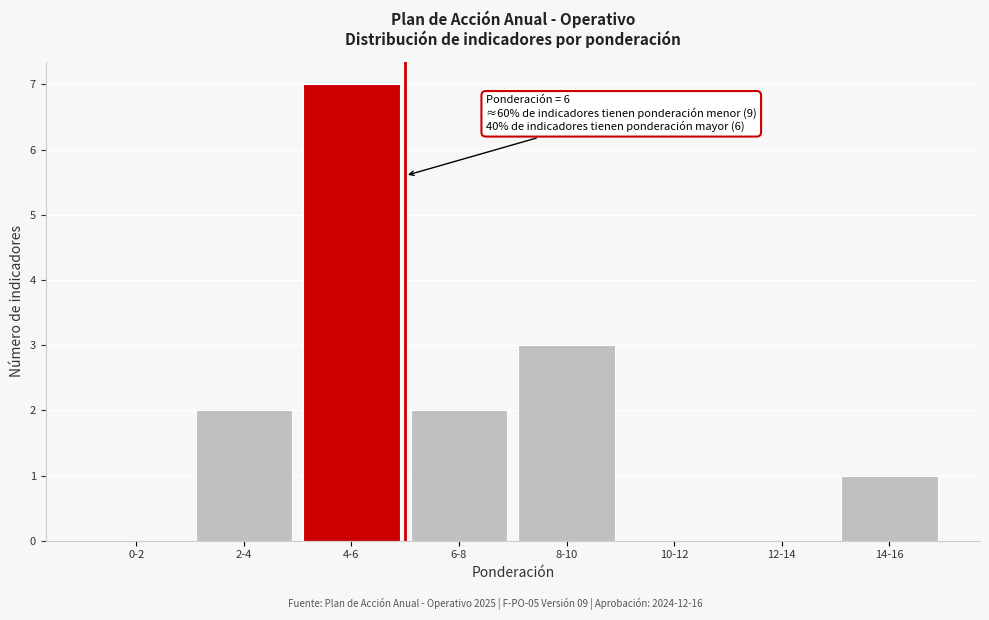

Reading right to left, list all the values displayed in this chart.

14-16=1	12-14=0	10-12=0	8-10=3	6-8=2	4-6=7	2-4=2	0-2=0